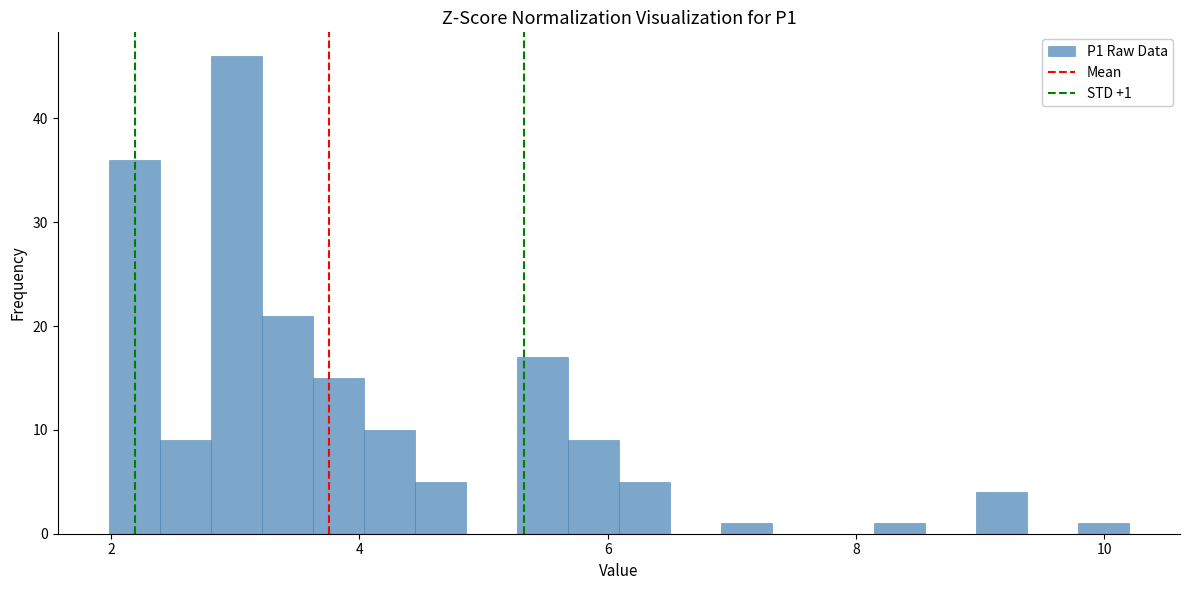

Around what value on the x-axis is the tallest bar? Give the approximate position of its centre, as read against the axis.

3.0